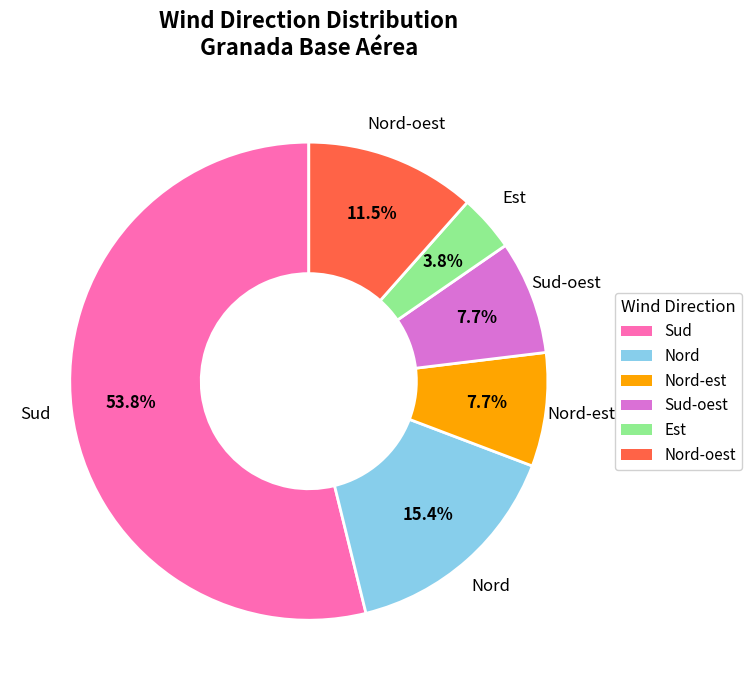

To the nearest percent, what is the average slice percentage?

17%